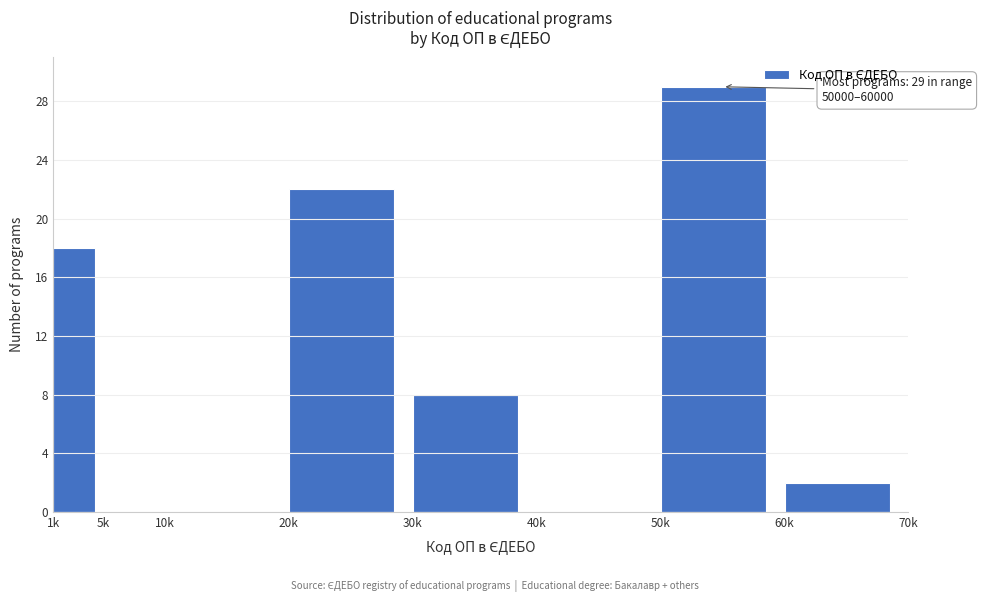

Reading left to right, list all the values displayed in this chart.

1k=18	5k=0	10k=0	20k=22	30k=8	40k=0	50k=29	60k=2